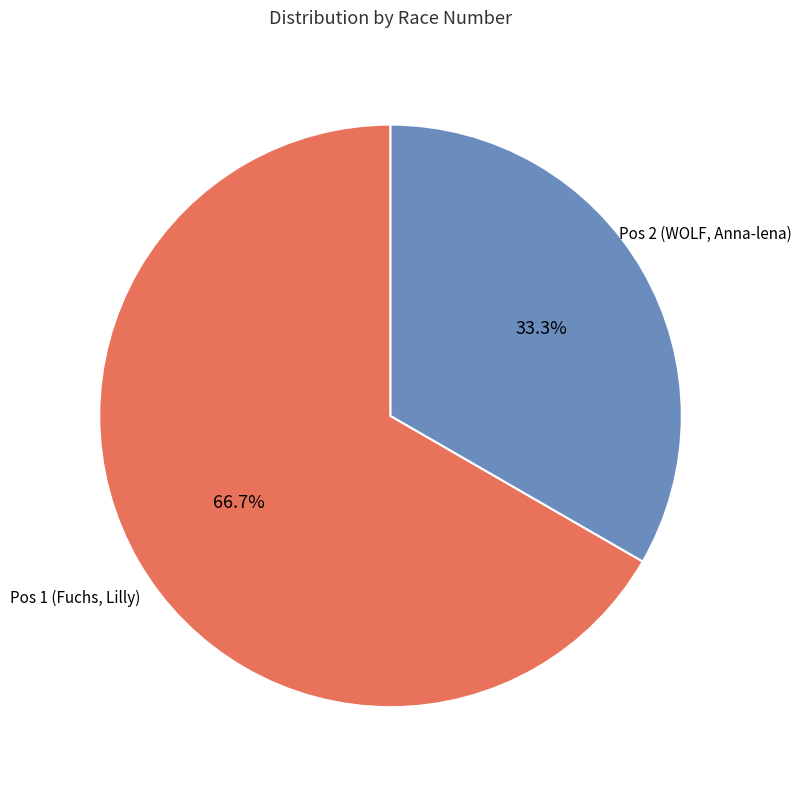

To the nearest percent, what percentage of the pie is Pos 1 (Fuchs, Lilly)?

67%